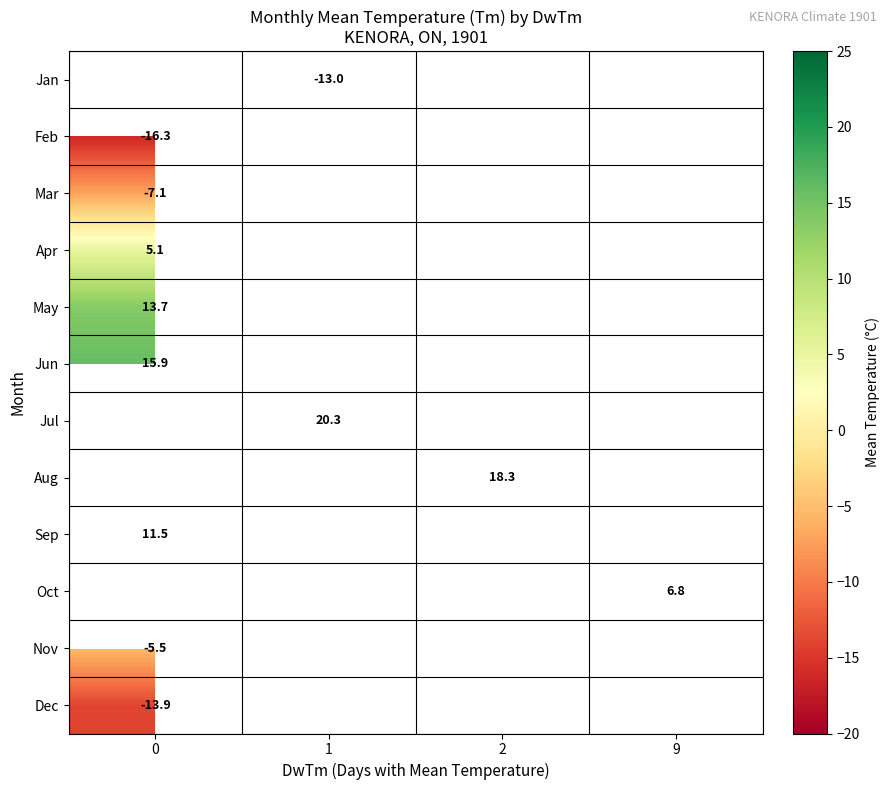

Is it true that Jun equals 6.0 at 0?

False